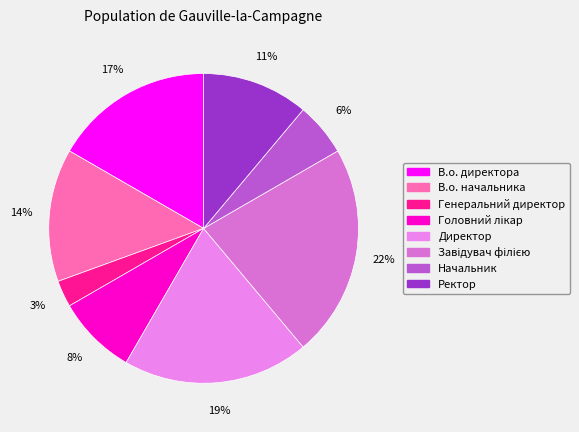

Which has a higher value, Ректор or Головний лікар?

Ректор